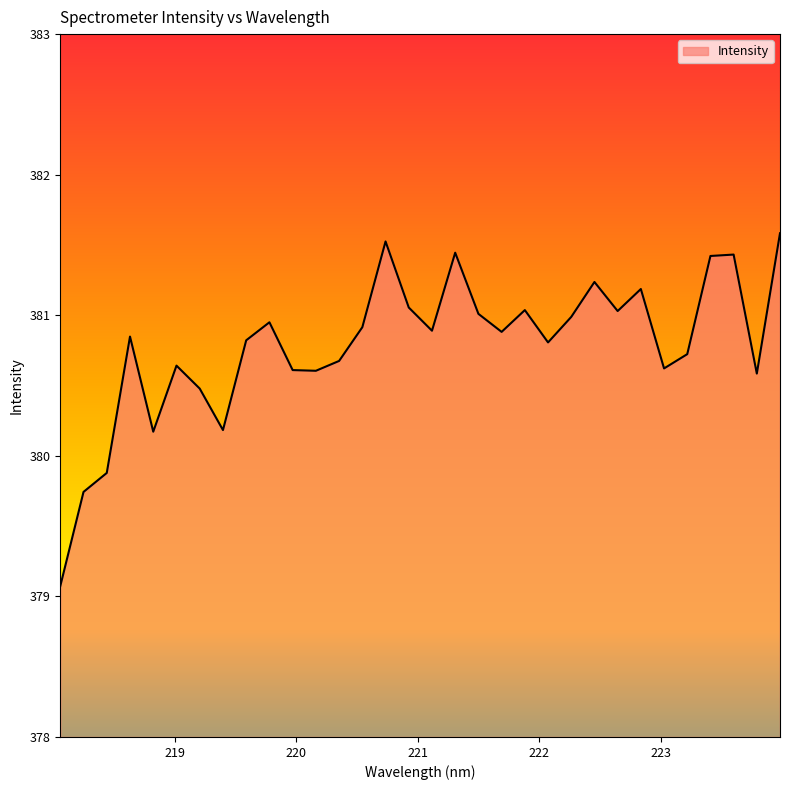

How many categories are shown in the chart?

32